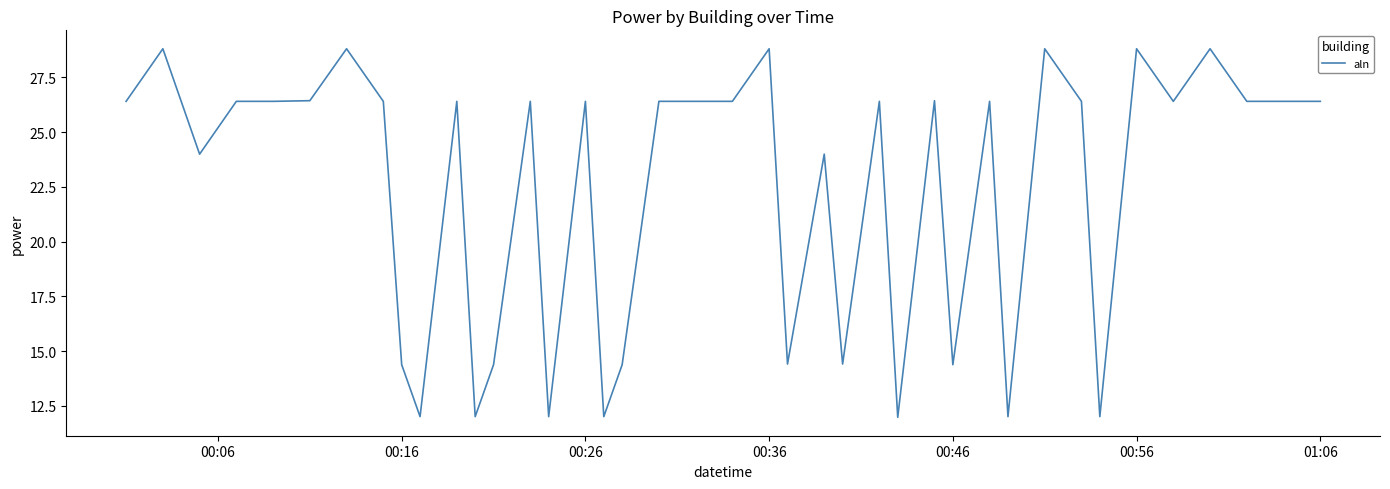

What is the sum of all values?

892.8